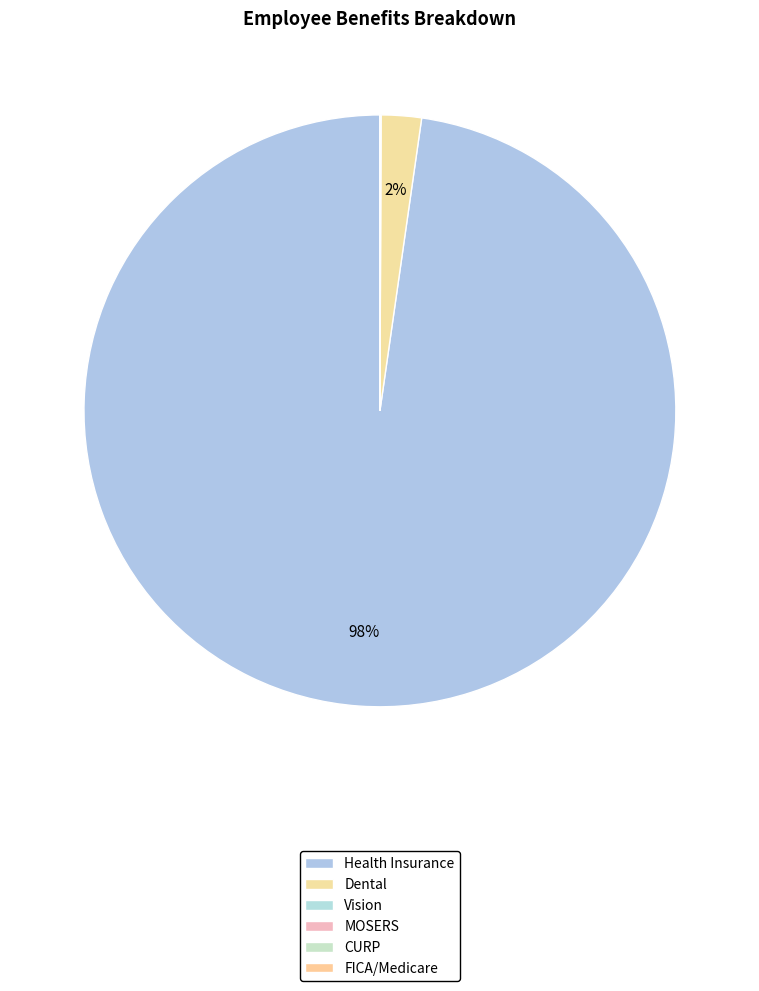

To the nearest percent, what is the combined percentage of Vision and Health Insurance?

98%